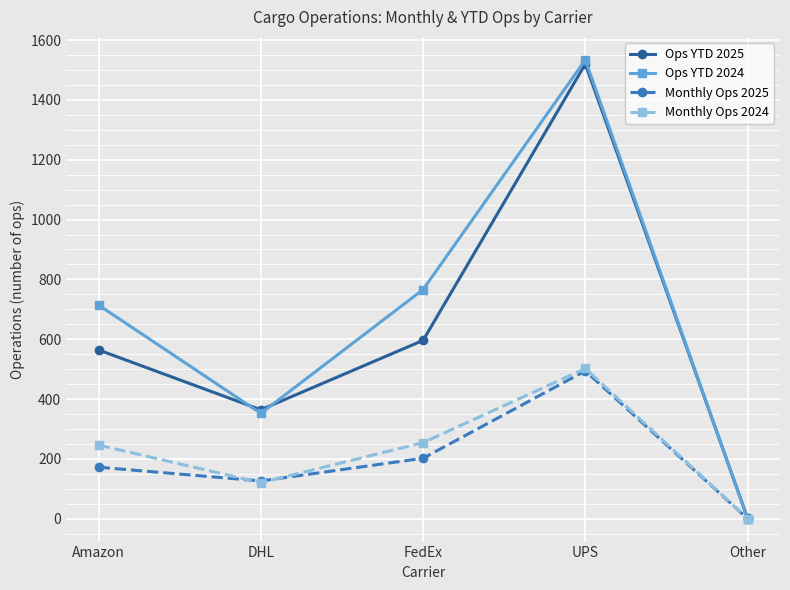

What is the spread (max minus min) of values at FedEx?

564